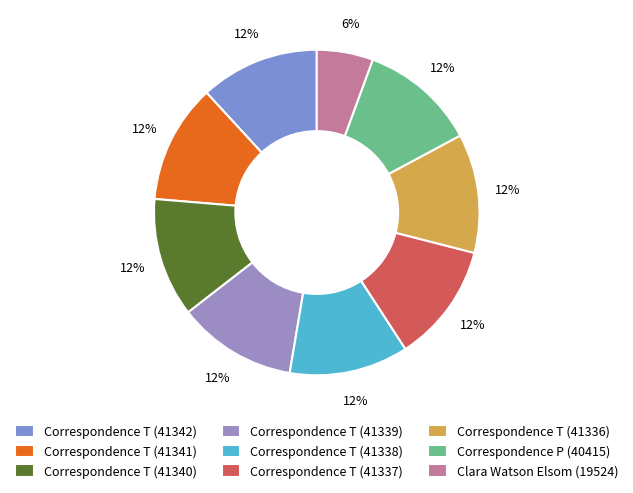

Is it true that Correspondence T (41340) is 1% of the pie?

False